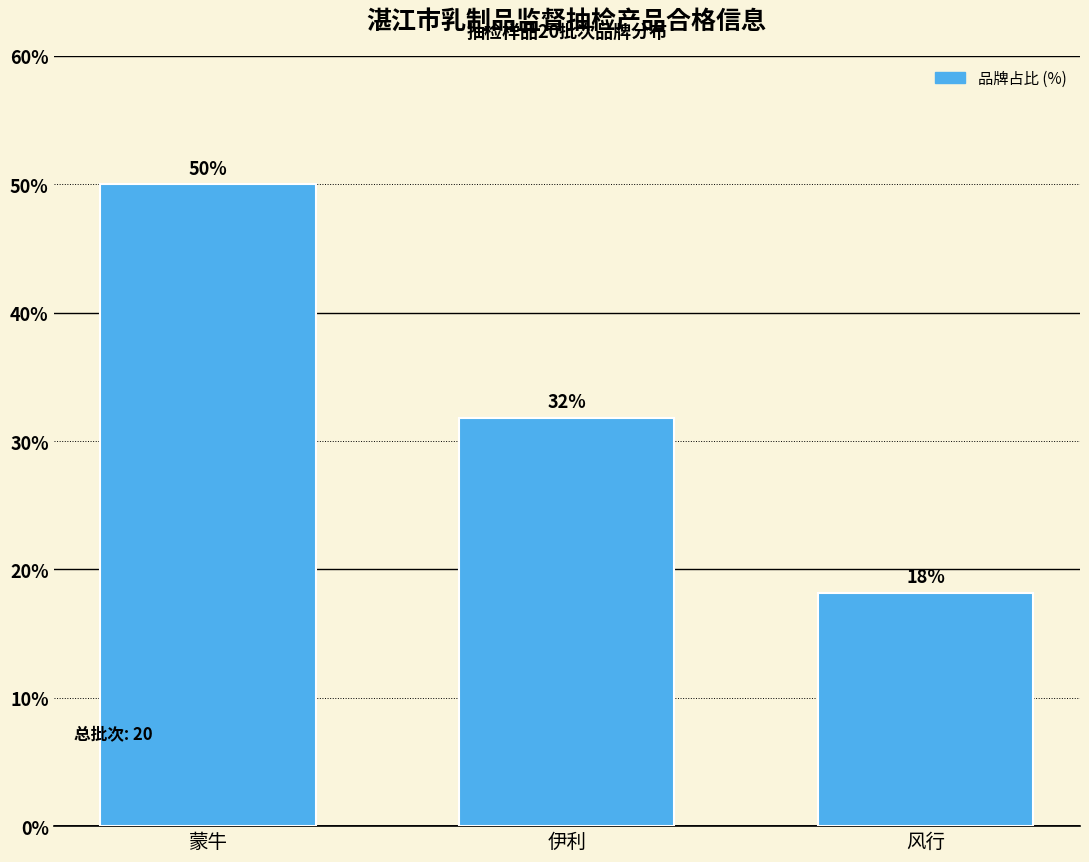

Does the chart contain any negative values?

No